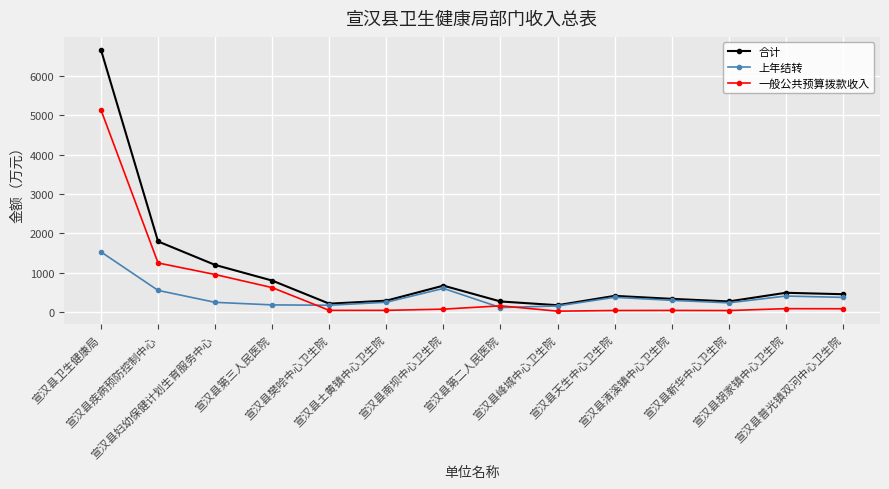

What is the label of the 10th point from the right?

宣汉县樊哙中心卫生院